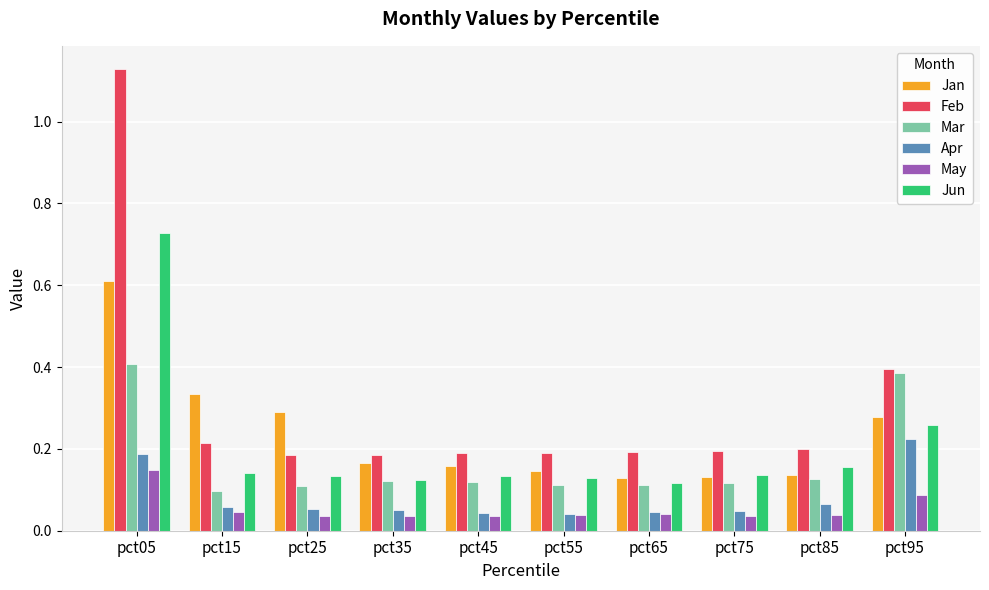

What is the maximum value for Jan?

0.6